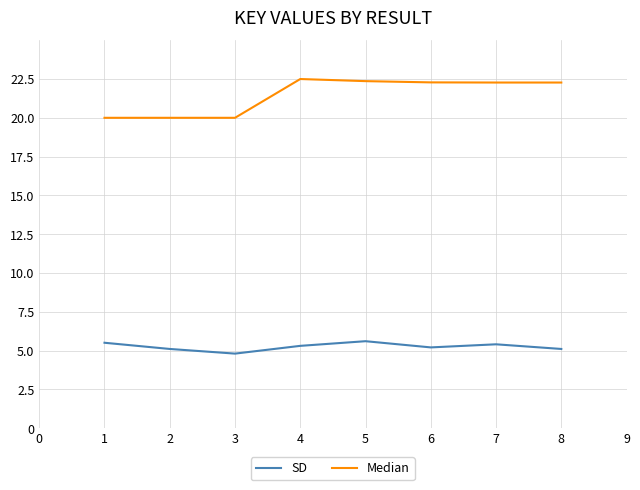

Where is the first local minimum for SD?

3